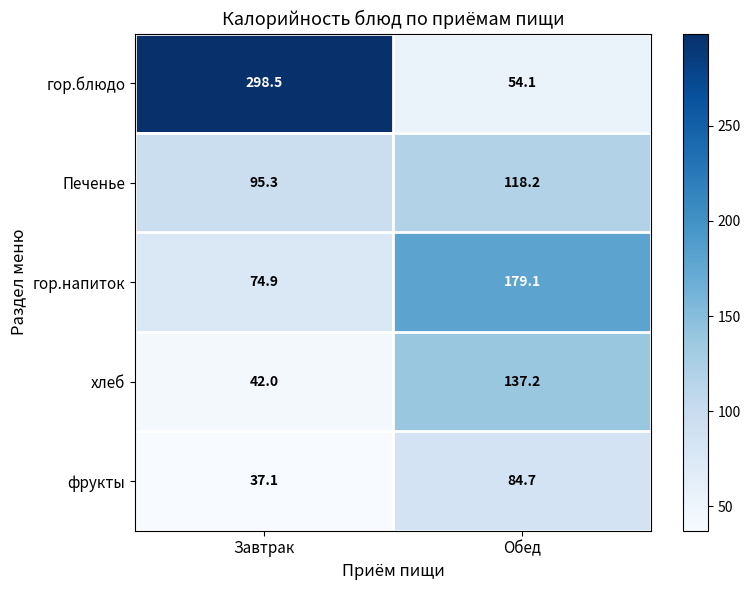

What is the average value of the гор.напиток series?

127.0